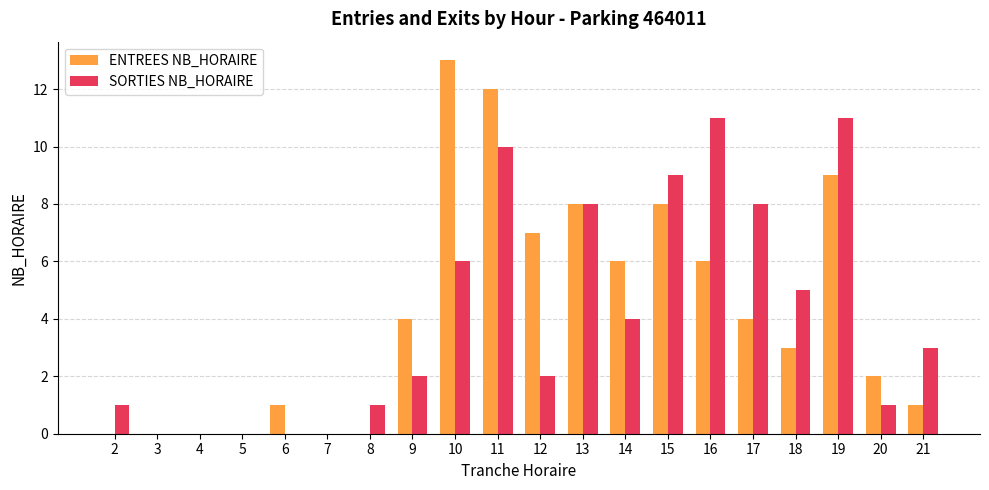

Count the number of data series in this chart.

2